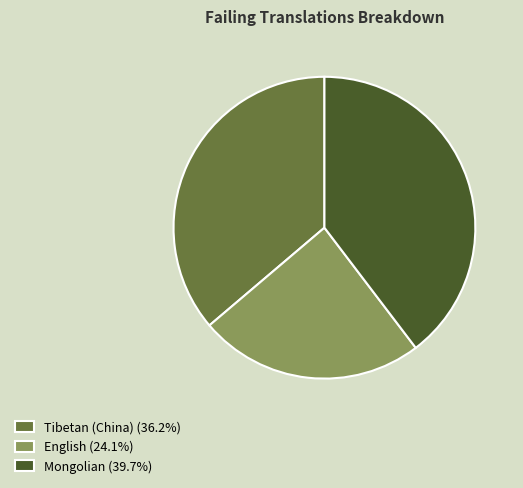

Does English account for over 50% of the chart?

No